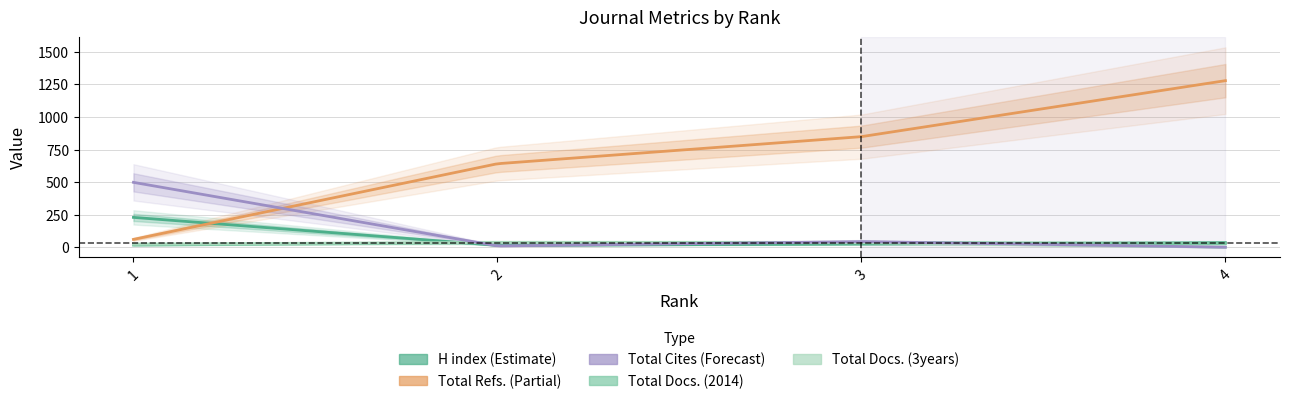

What is the difference between the maximum and second lowest values in the Total Cites (3years) series?

488